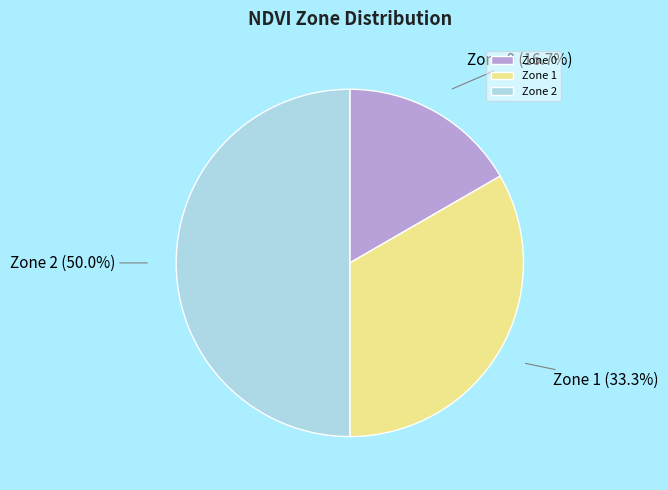

Is Zone 1 the majority of the pie?

No